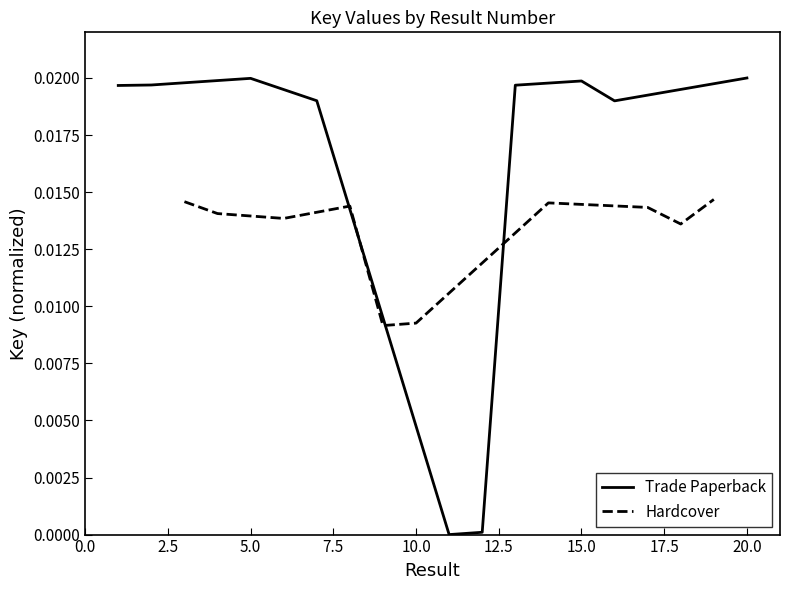

List the series in order of their peak value, highest first.

Trade Paperback, Hardcover